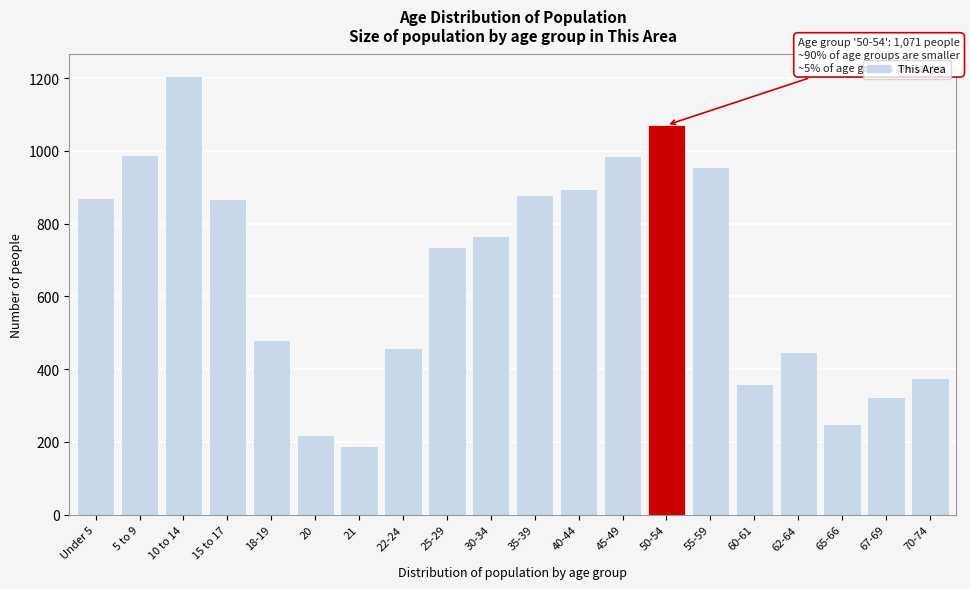

What is the label of the 20th bar from the left?

70-74